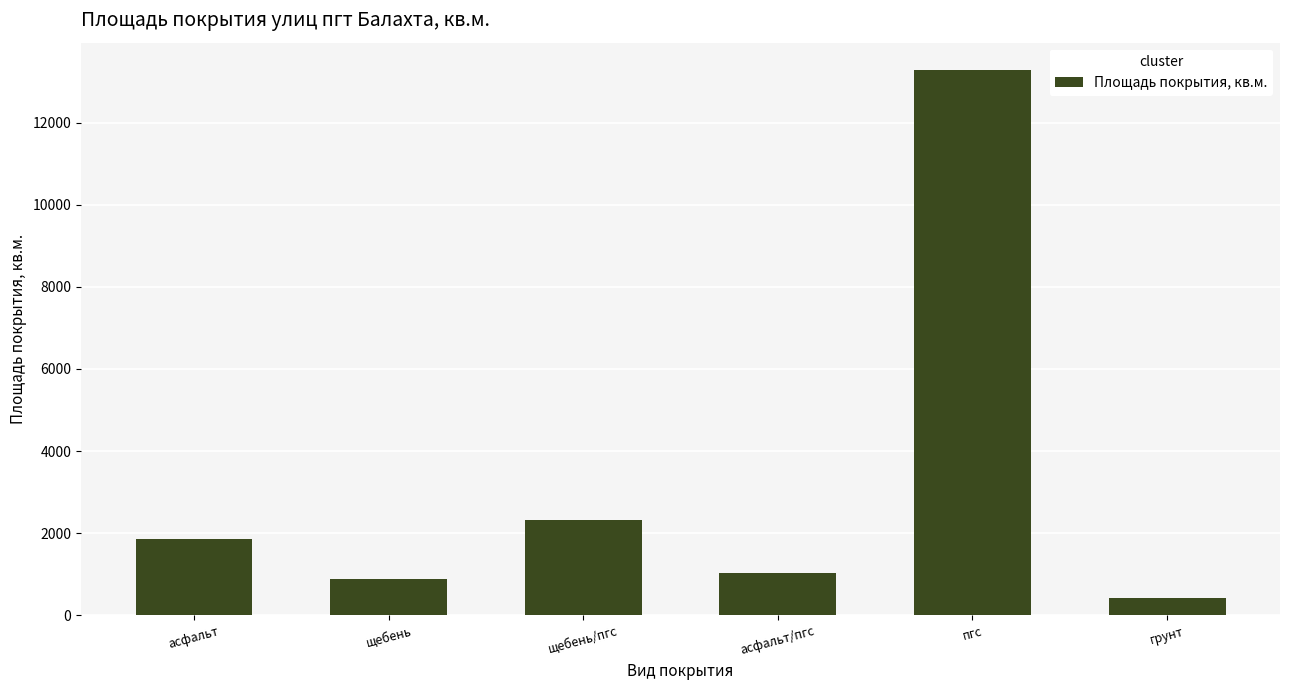

Rank the categories by value from lowest to highest.

грунт, щебень, асфальт/пгс, асфальт, щебень/пгс, пгс